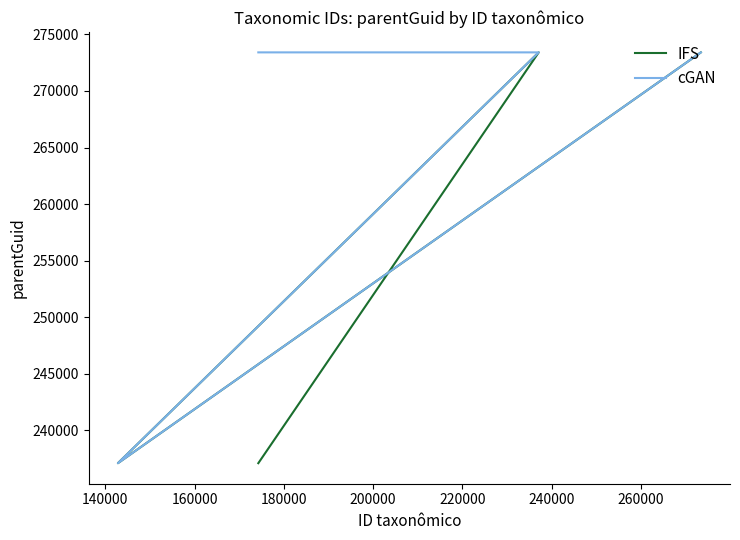

What is the value of the IFS point at the 4th from the left?

273408